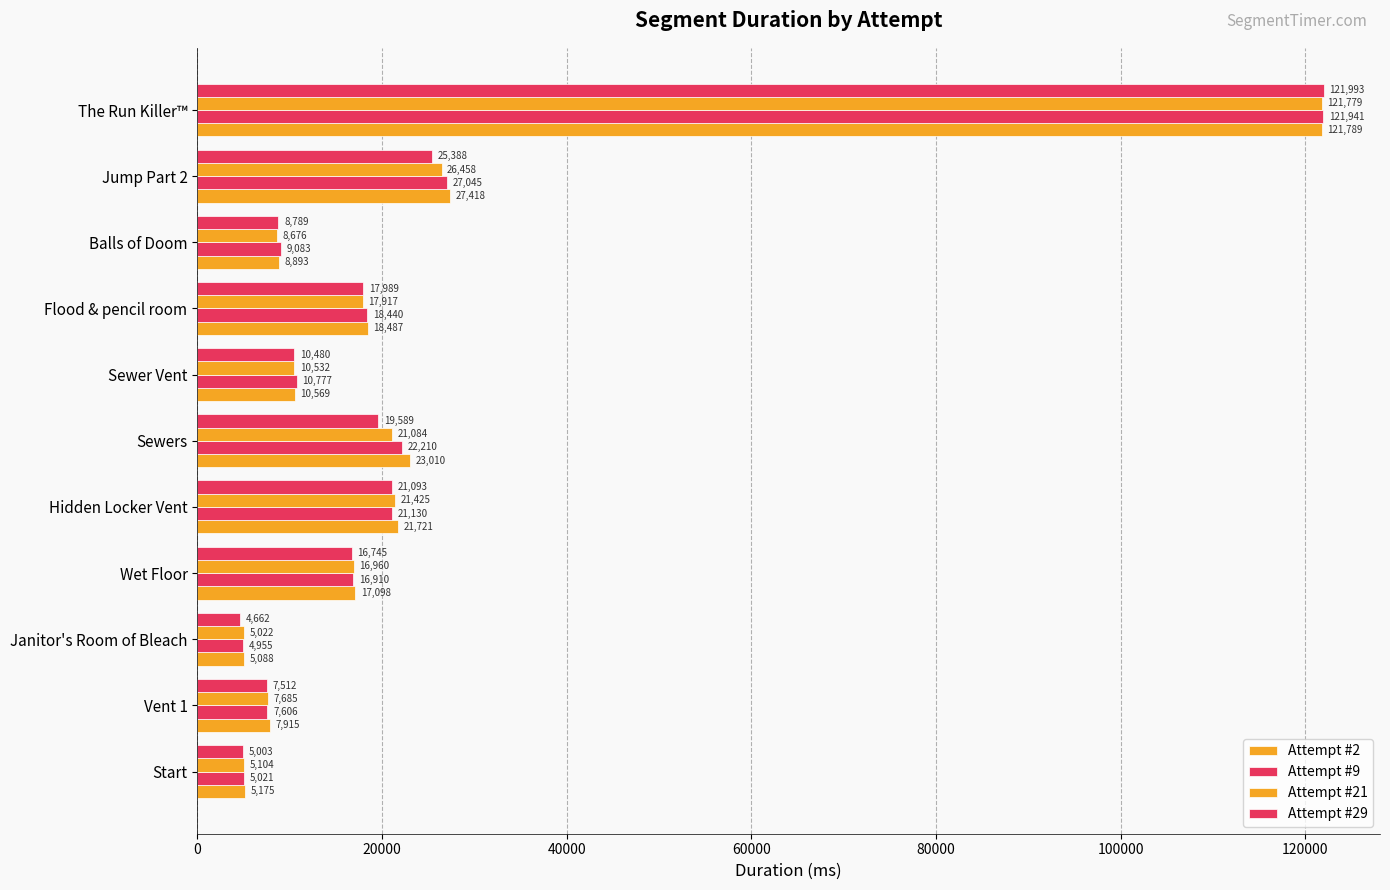

List the series in order of their overall mean, lowest first.

Attempt #29, Attempt #21, Attempt #9, Attempt #2